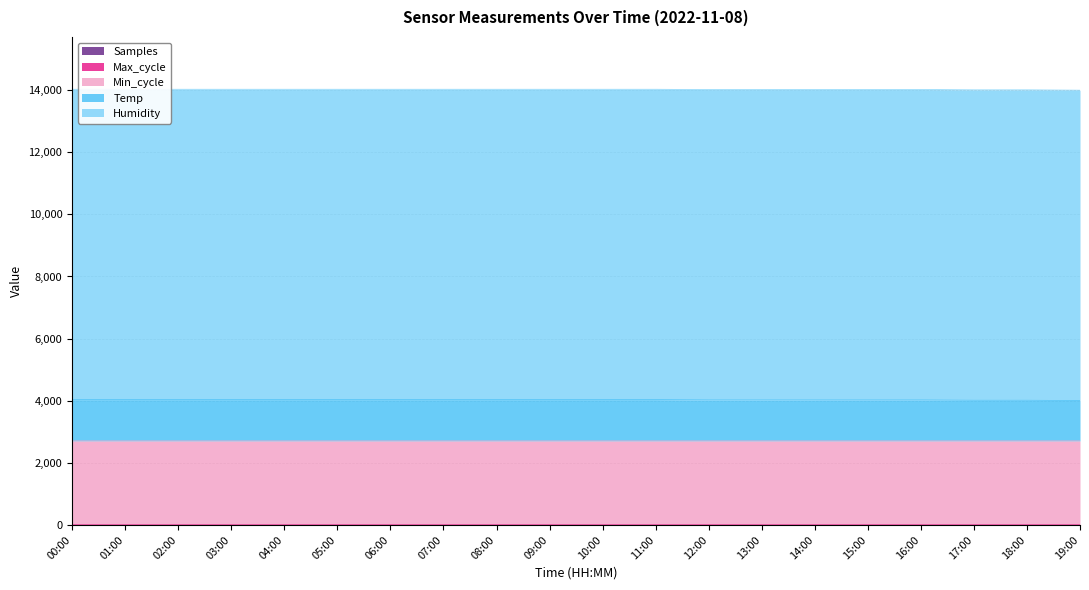

Does the chart display data point markers on the line(s)?

No